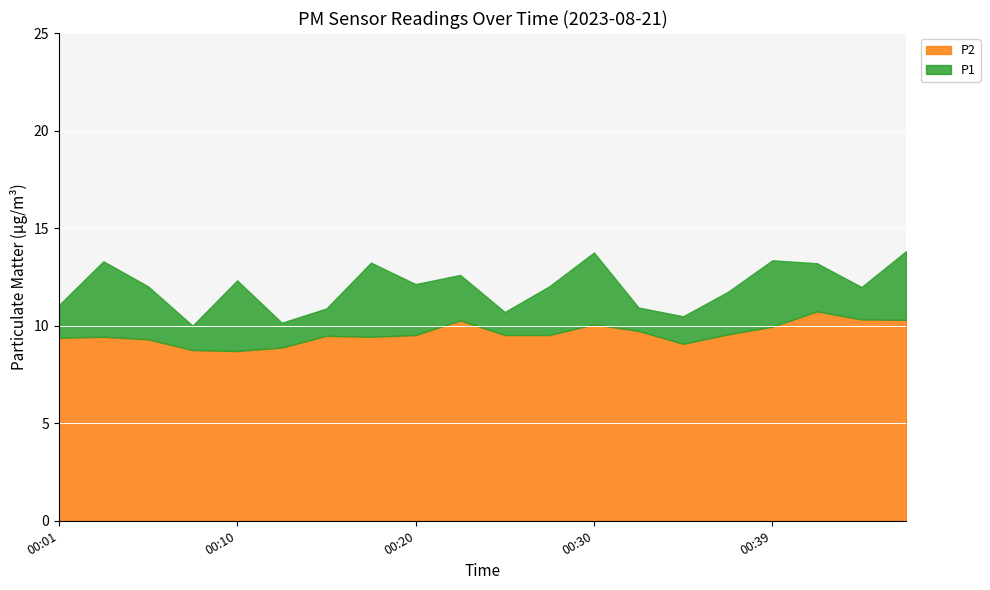

What is the total value across all series at 00:01?

11.1